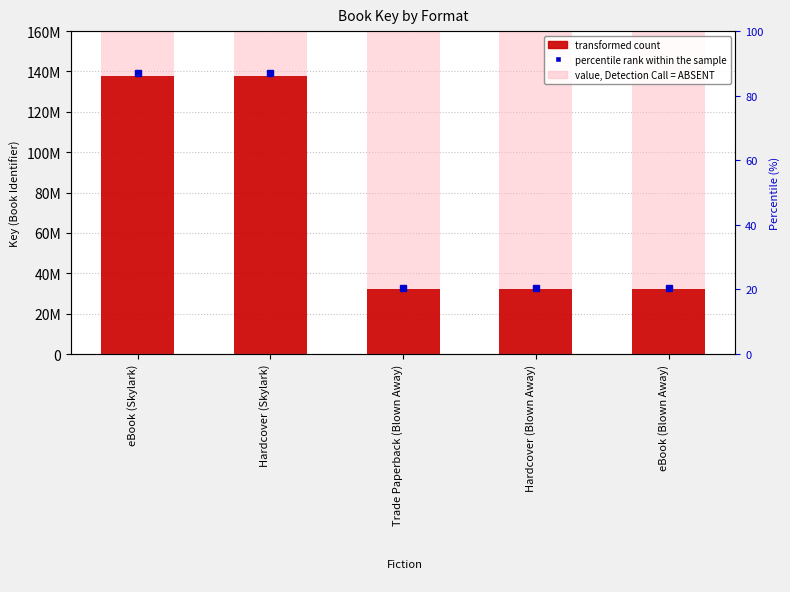

The transformed count series shows 32157528 at Hardcover (Blown Away). True or false?

True